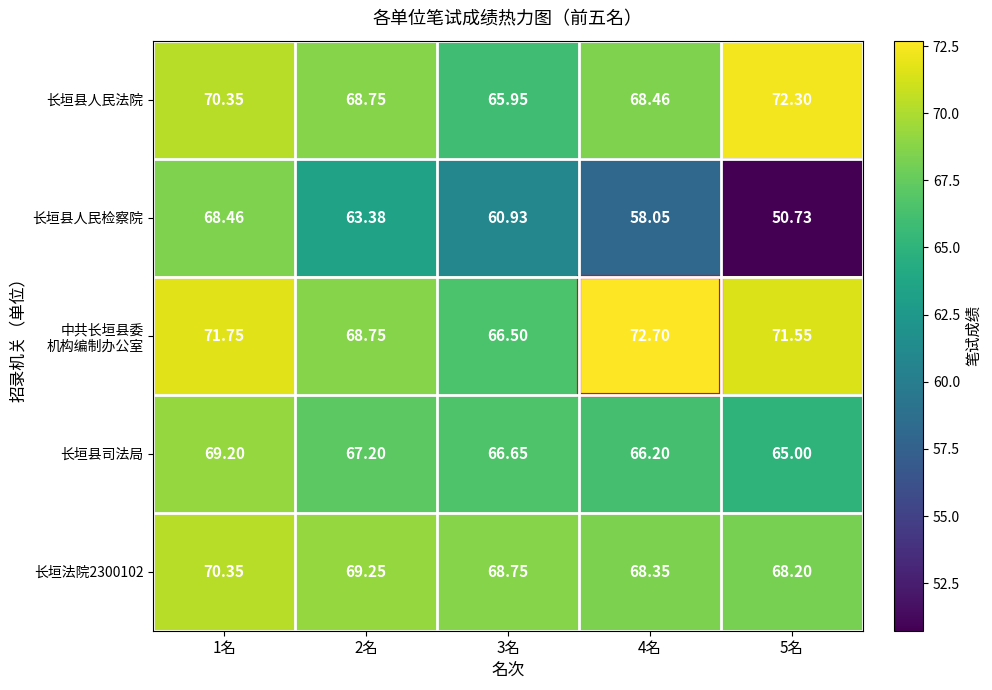

How many series are shown in this chart?

5